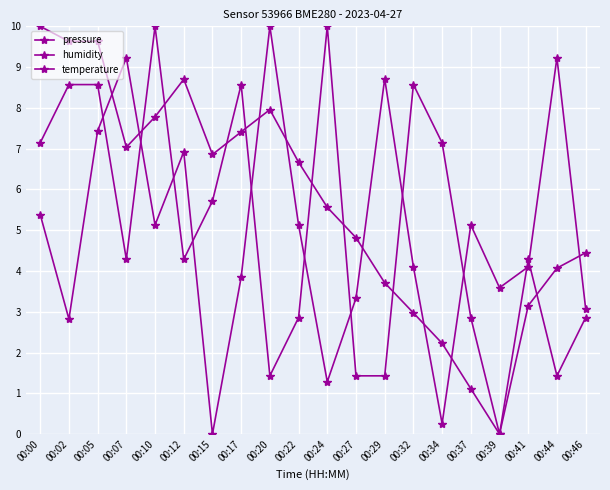

True or false: humidity and temperature cross at least once.

True